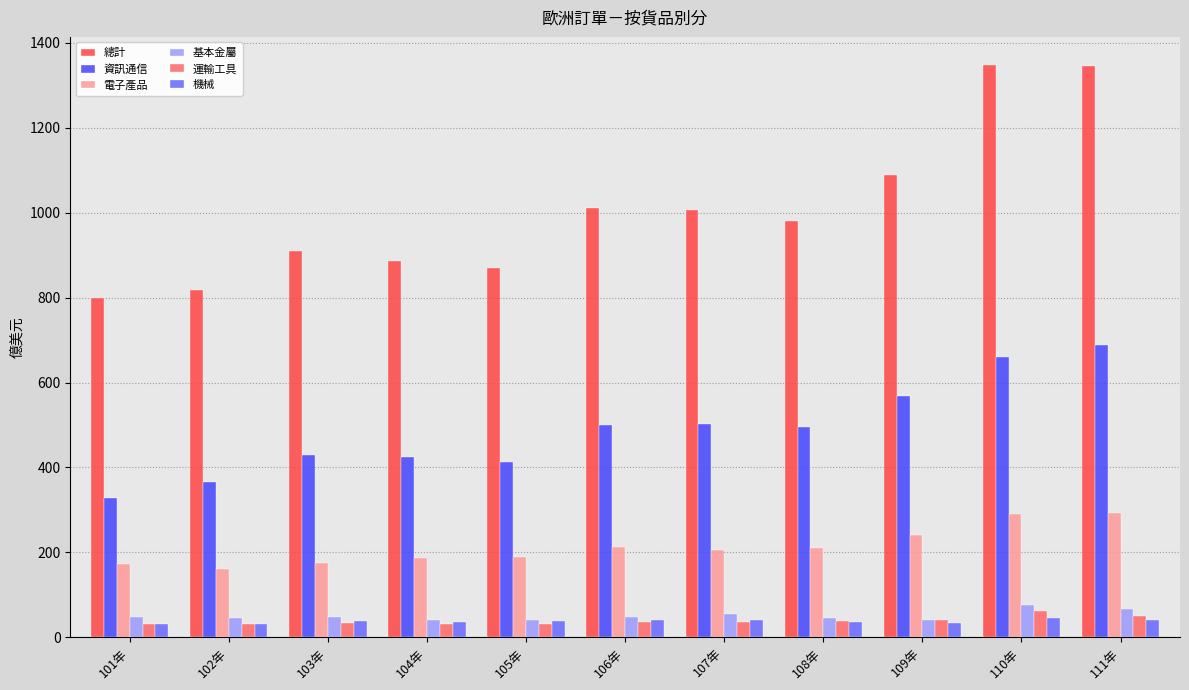

What is the maximum value for 電子產品?

292.0